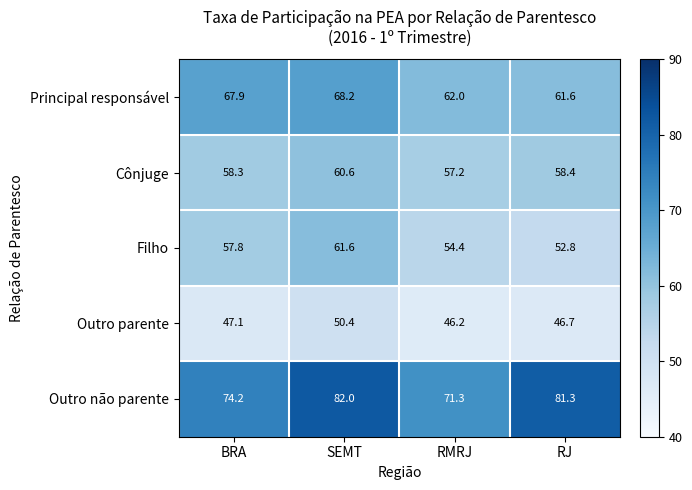

Rank the categories by Outro não parente value from lowest to highest.

RMRJ, BRA, RJ, SEMT